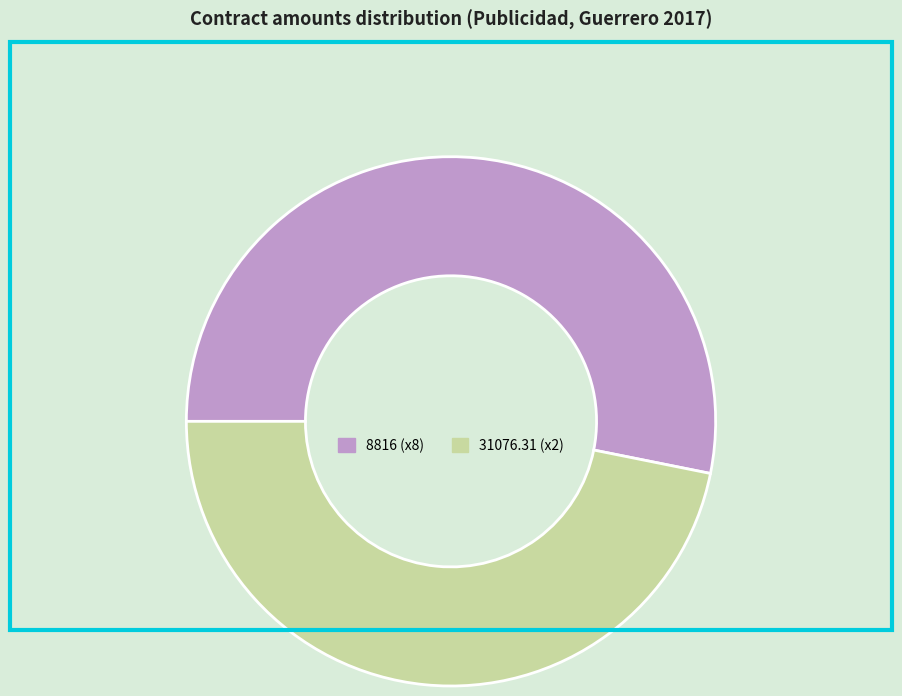

Which category has the biggest portion of the pie?

8816 (x8)